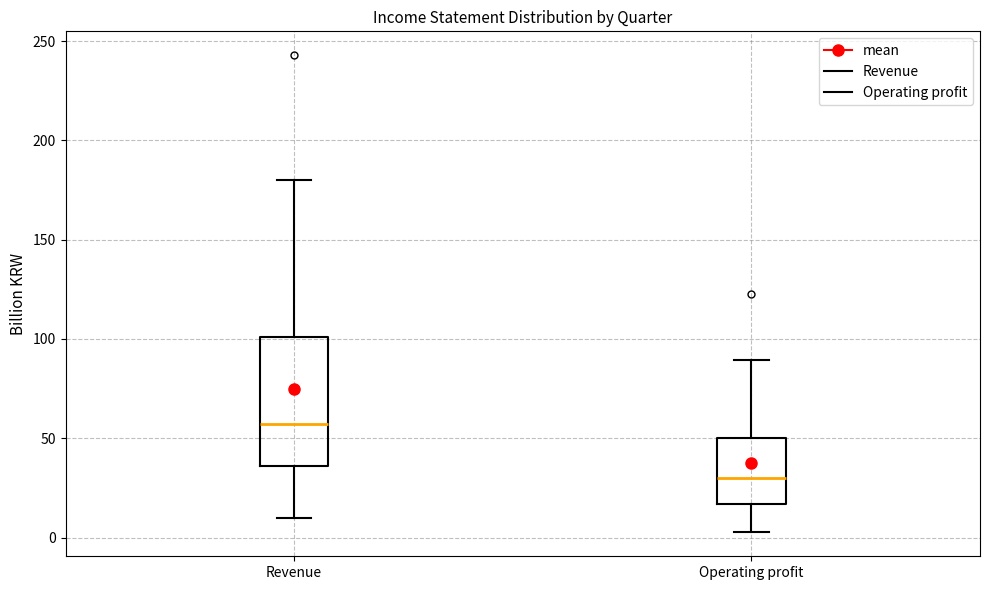

Which box's median line is the lowest?

Operating profit